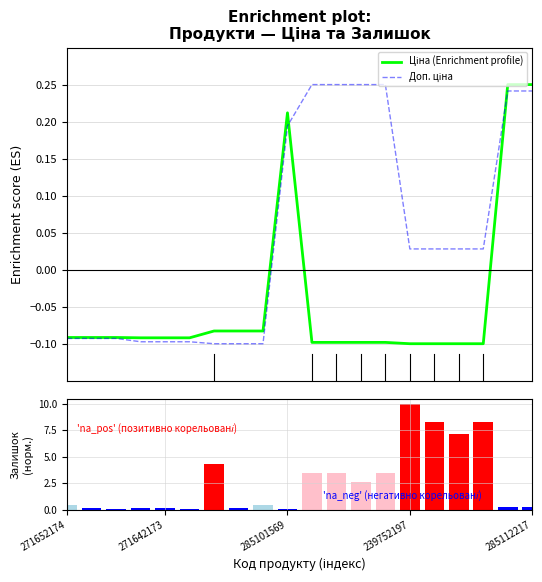

What is the difference between the second highest and minimum values in the Ціна (Enrichment profile) series?

0.3